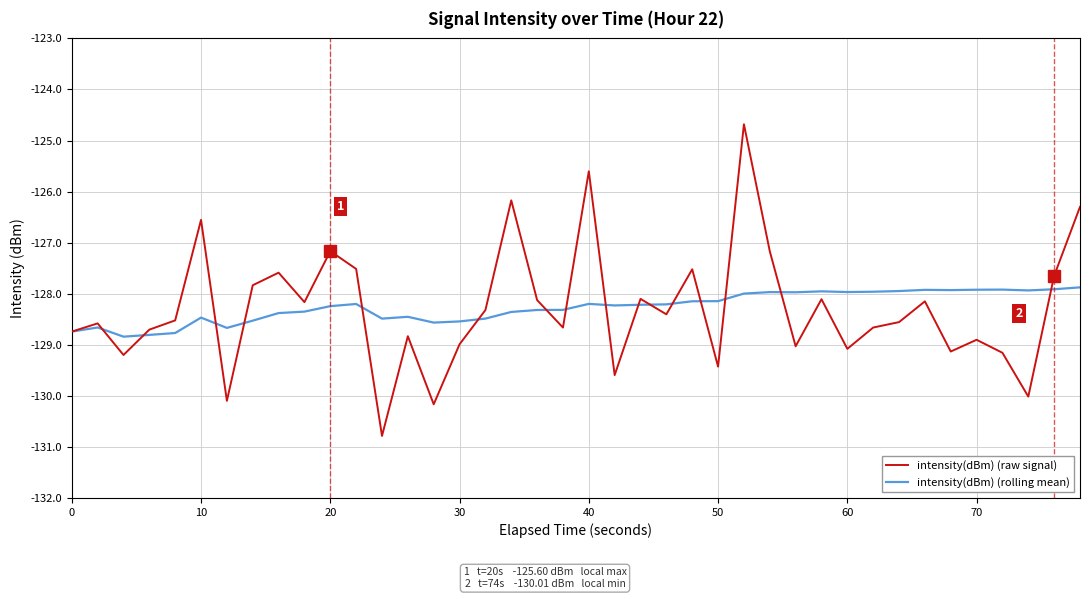

Which series has the largest range (max minus min)?

intensity(dBm) (raw signal)